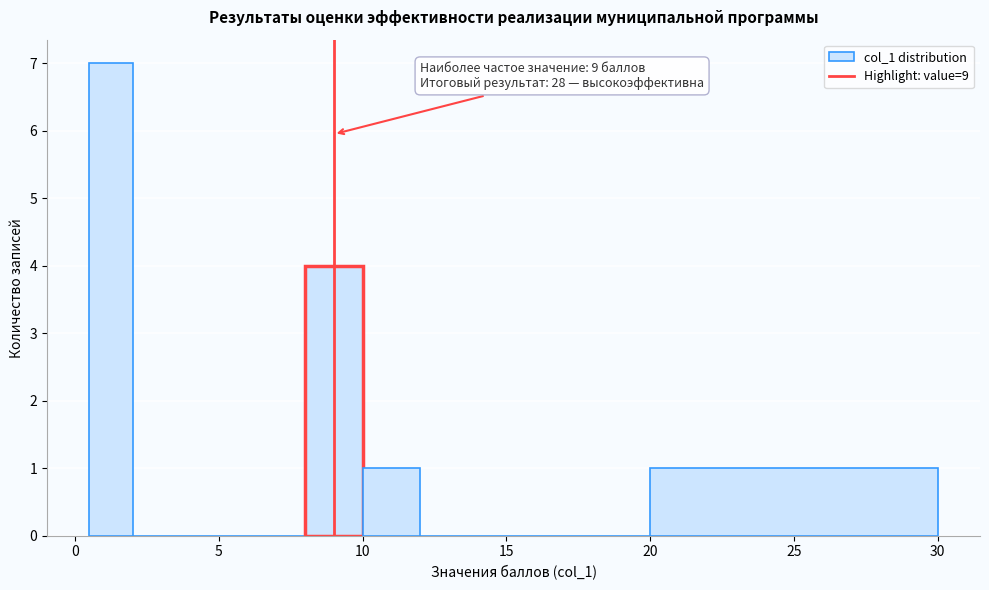

Around what value on the x-axis is the tallest bar? Give the approximate position of its centre, as read against the axis.

1.5